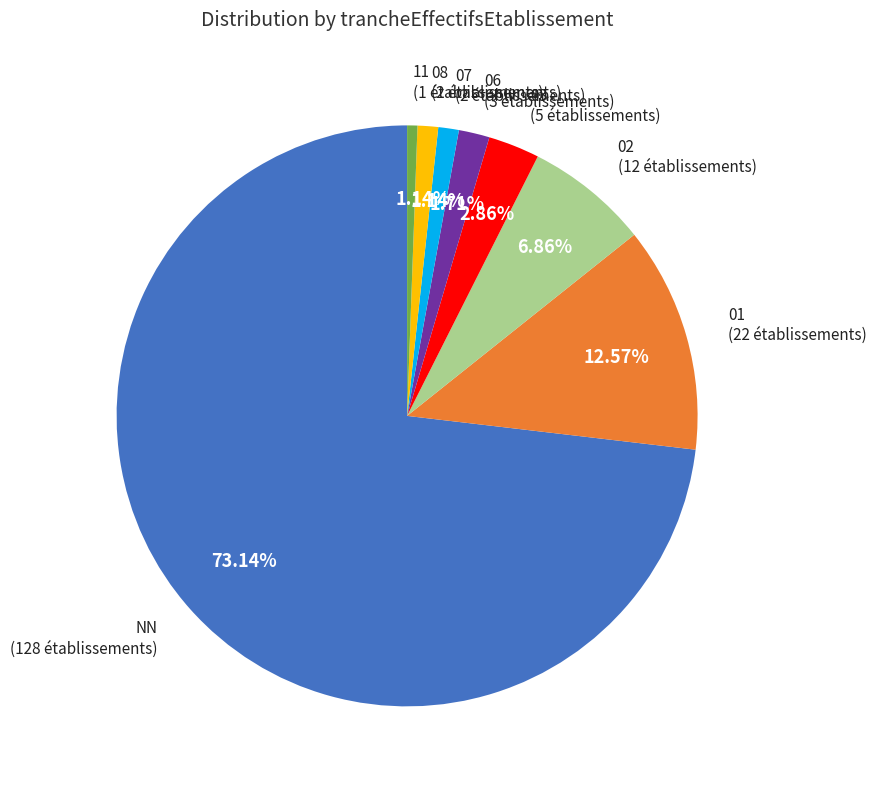

What is the largest slice in the pie chart?

NN